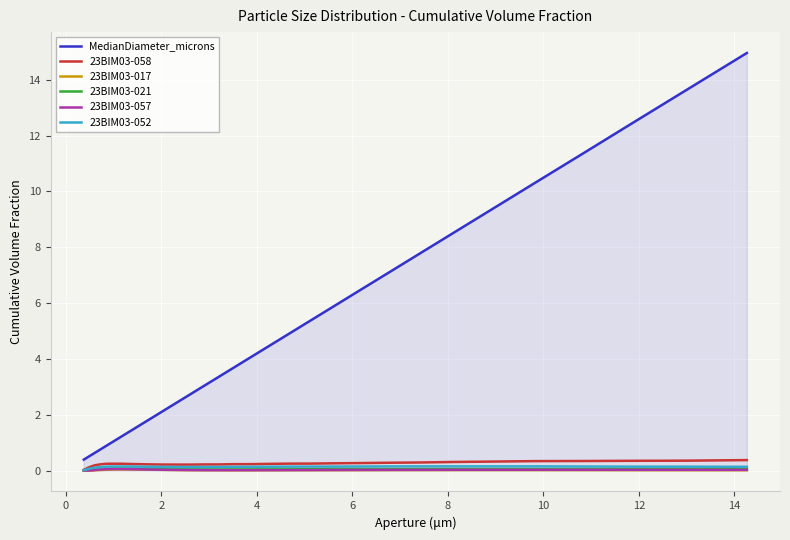

Which series has the largest total across all categories?

MedianDiameter_microns